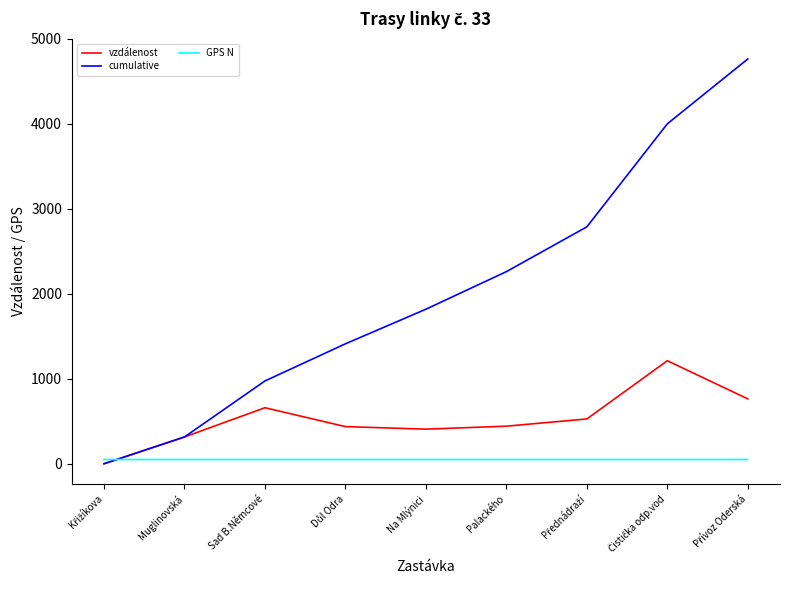

Between Muglinovská and Palackého, which series saw the biggest shift?

cumulative